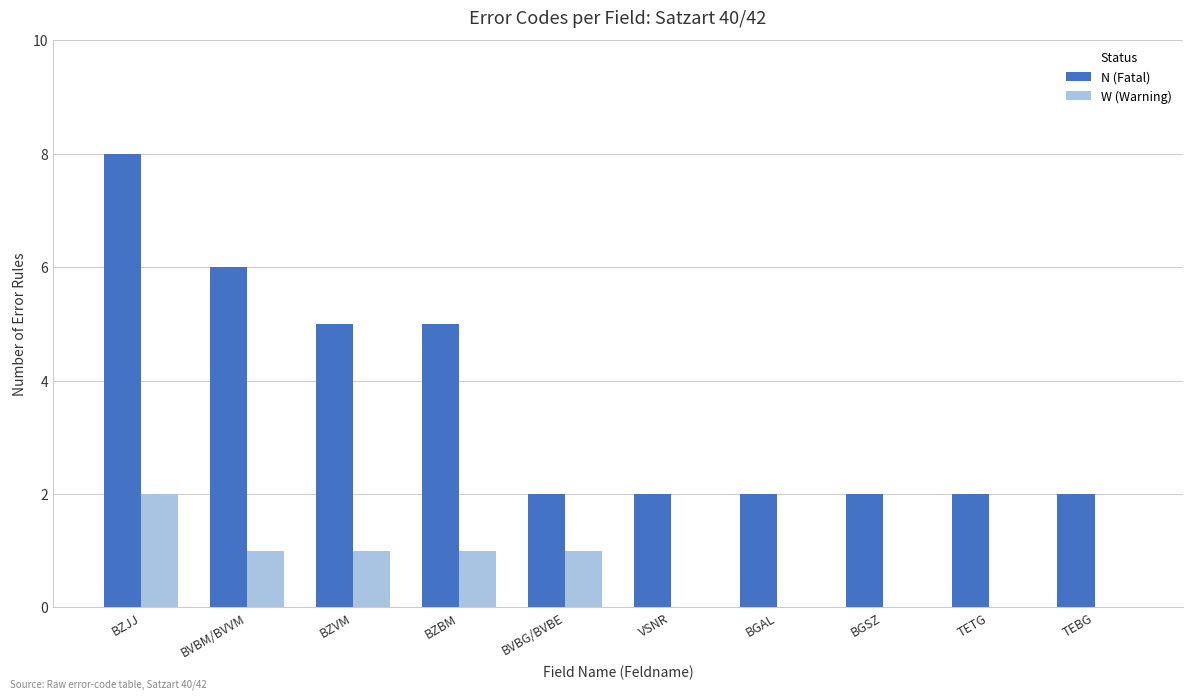

Reading left to right, transcribe all the data shown in this chart.

N (Fatal): 8	6	5	5	2	2	2	2	2	2
W (Warning): 2	1	1	1	1	0	0	0	0	0